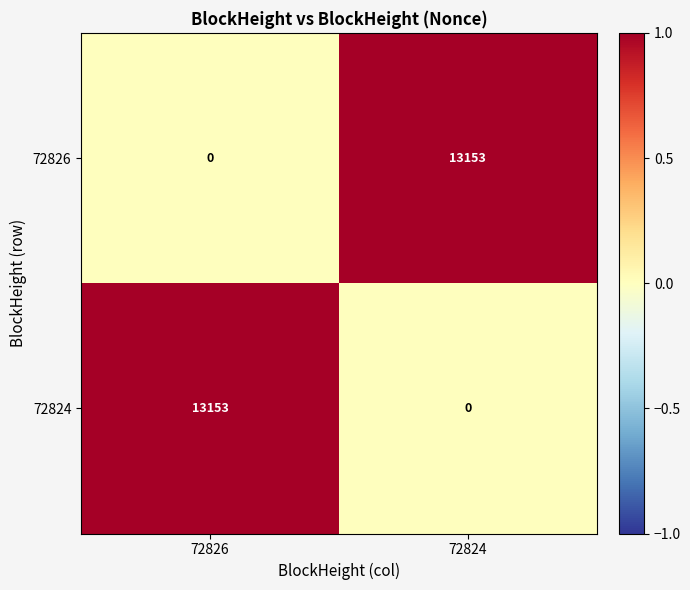

Rank the series at 72824 from lowest to highest value.

72824, 72826